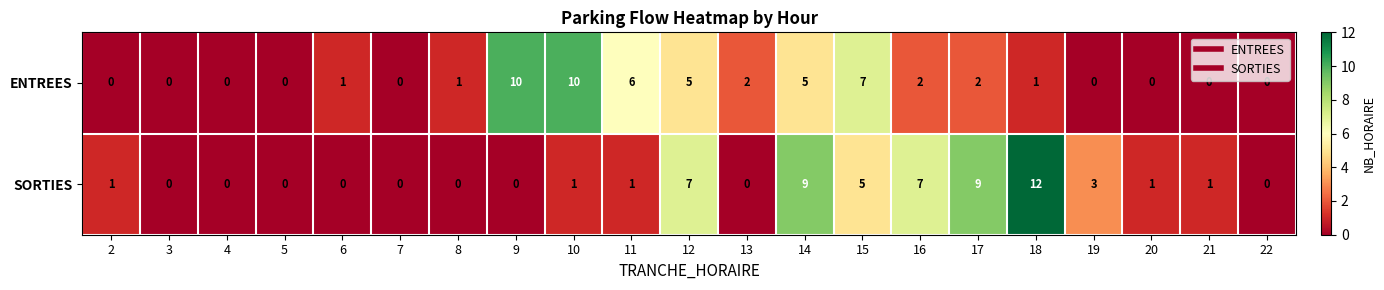

Is it true that SORTIES equals 7 at 16?

True